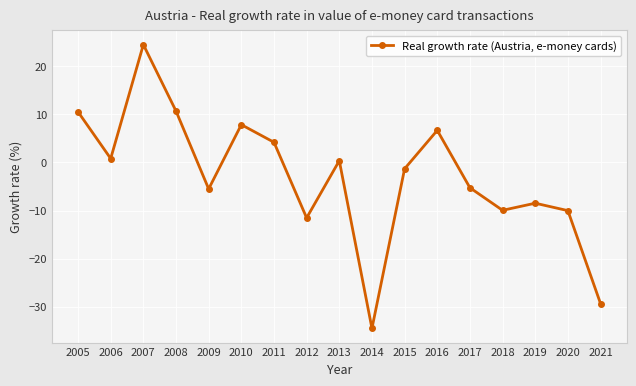

What is the difference between the values at 2018 and 2017?

4.7